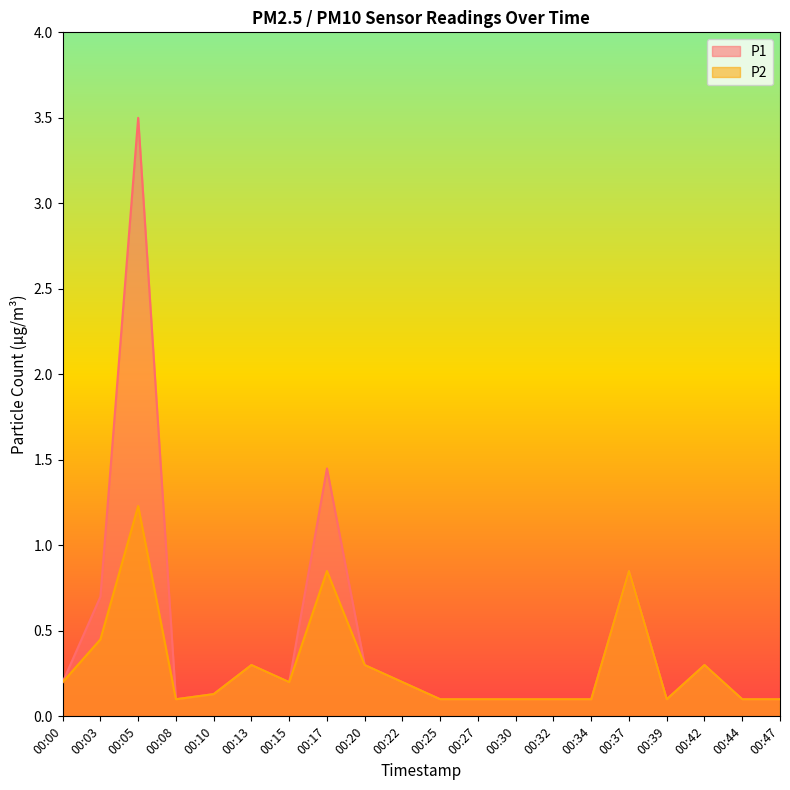

The value of P1 at 00:34 is 0.1. True or false?

True